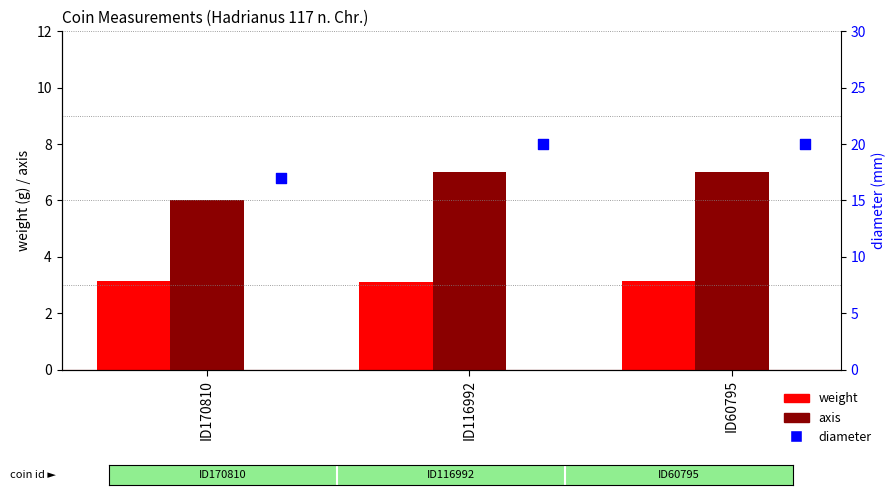

Is the value of diameter at ID60795 greater than the value of axis at ID60795?

Yes